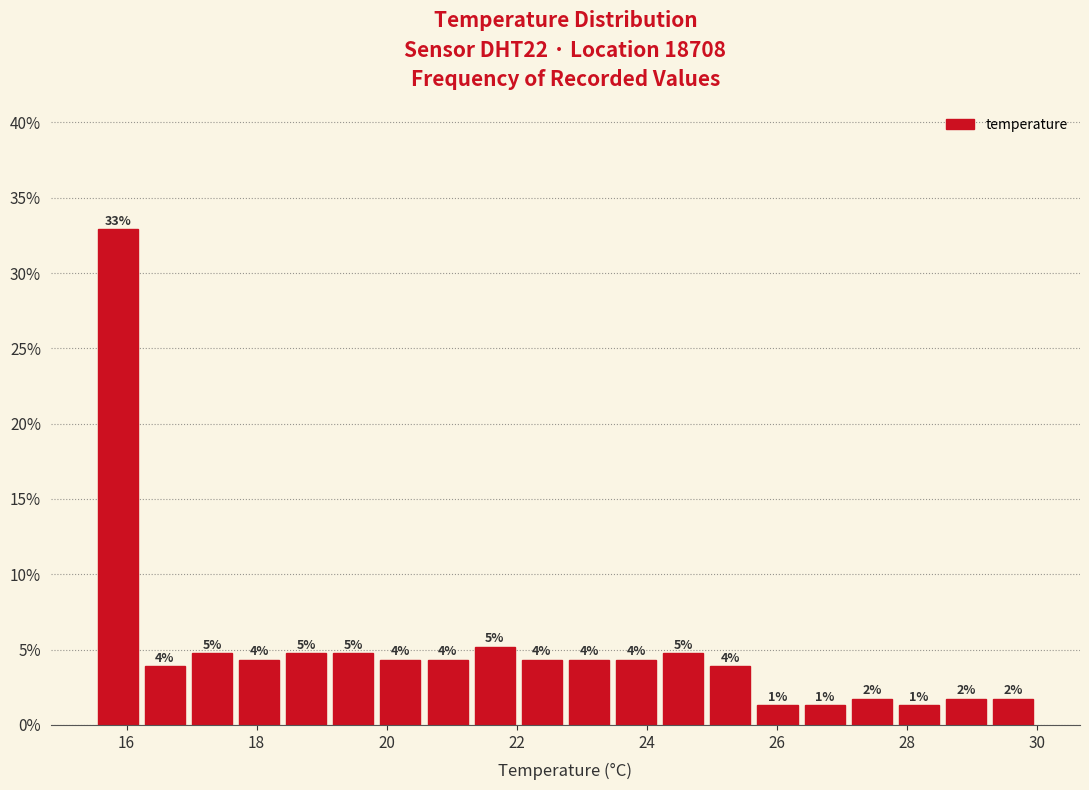

Around what value on the x-axis is the tallest bar? Give the approximate position of its centre, as read against the axis.

15.8